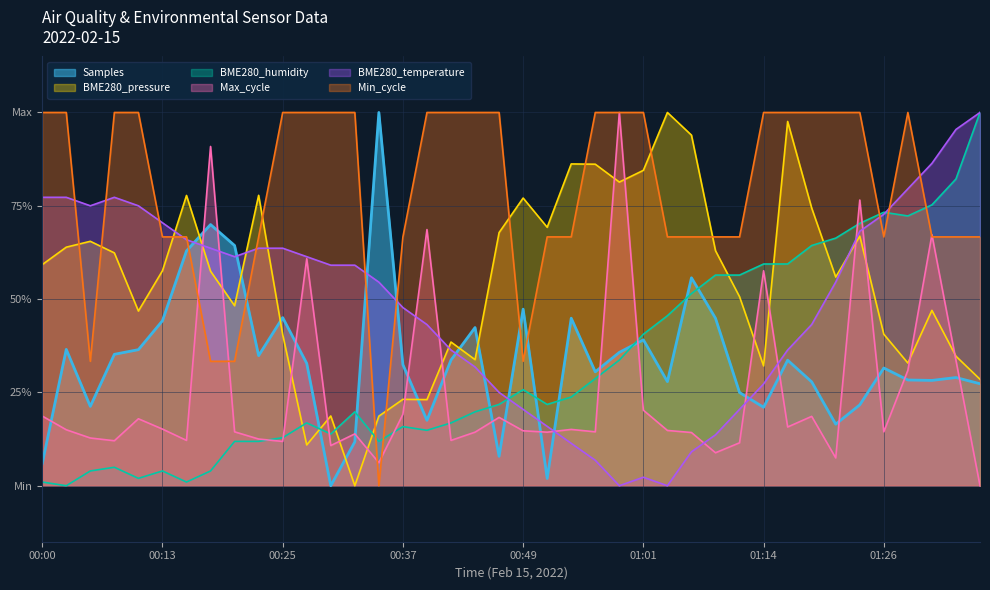

Which series changed the most between 00:44 and 01:04?

BME280_pressure